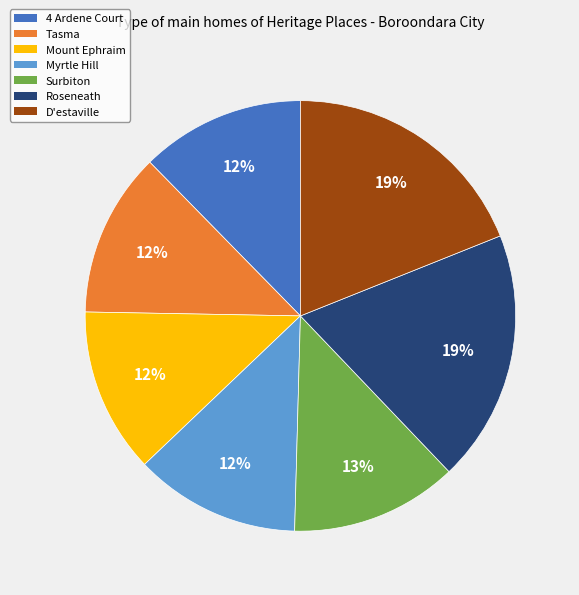

True or false: Tasma accounts for 5% of the total.

False